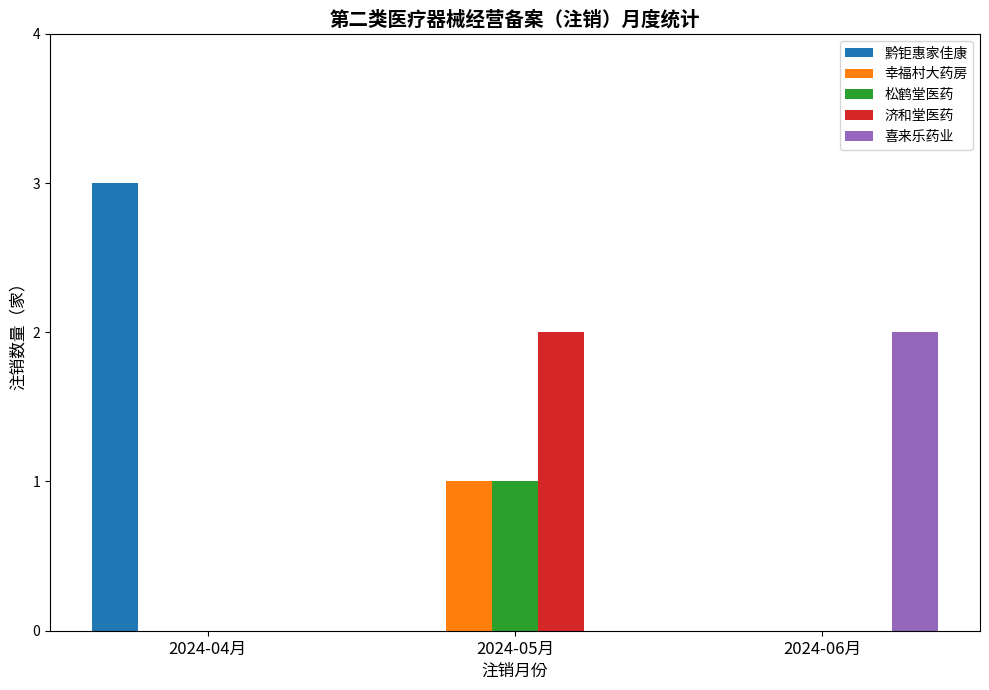

At which category is the sum across all series the highest?

2024-05月